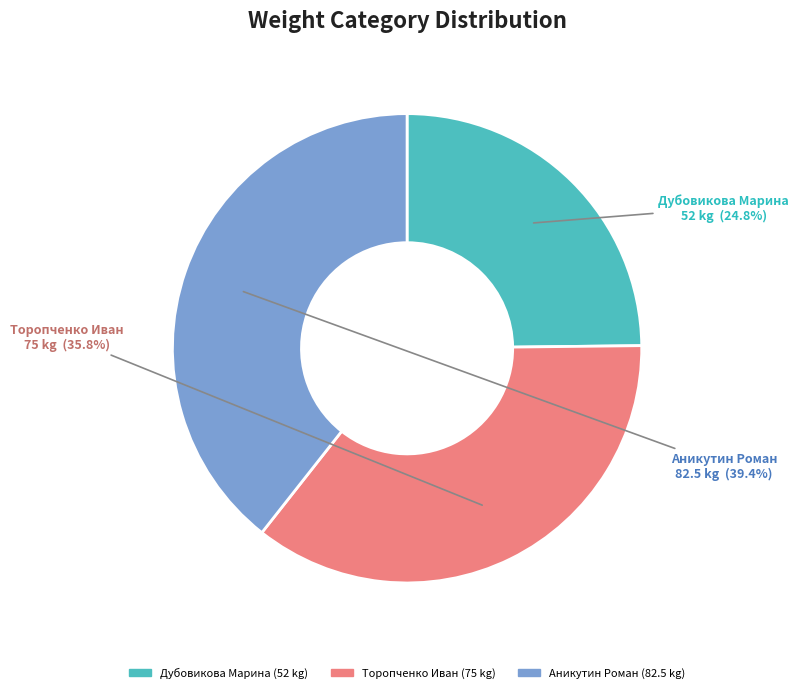

Is there a majority slice in this chart?

No